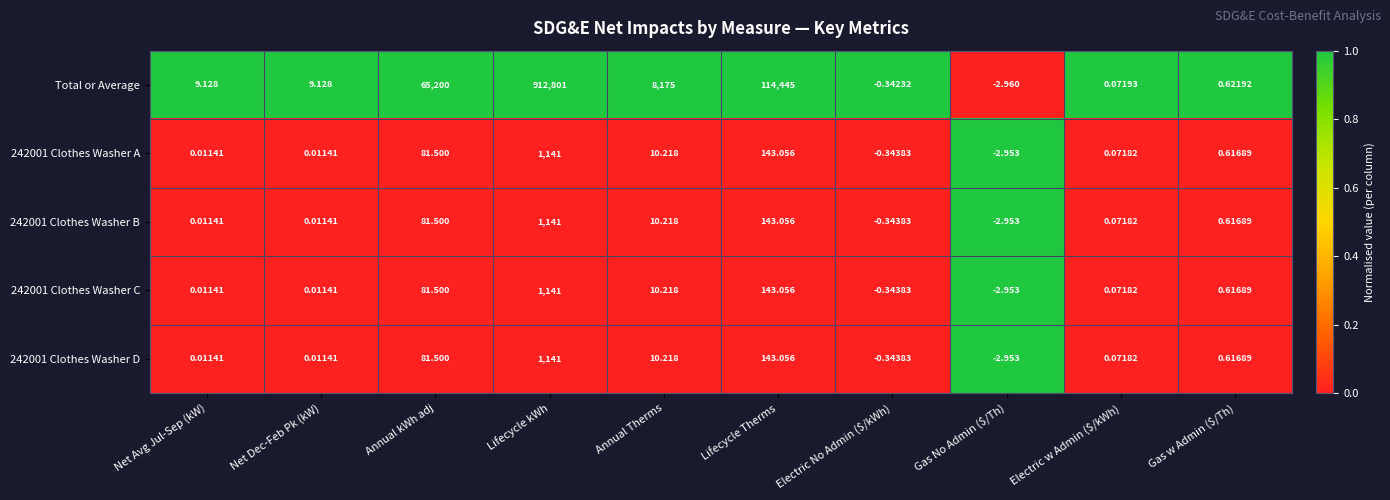

Which series has the largest range (max minus min)?

Total or Average